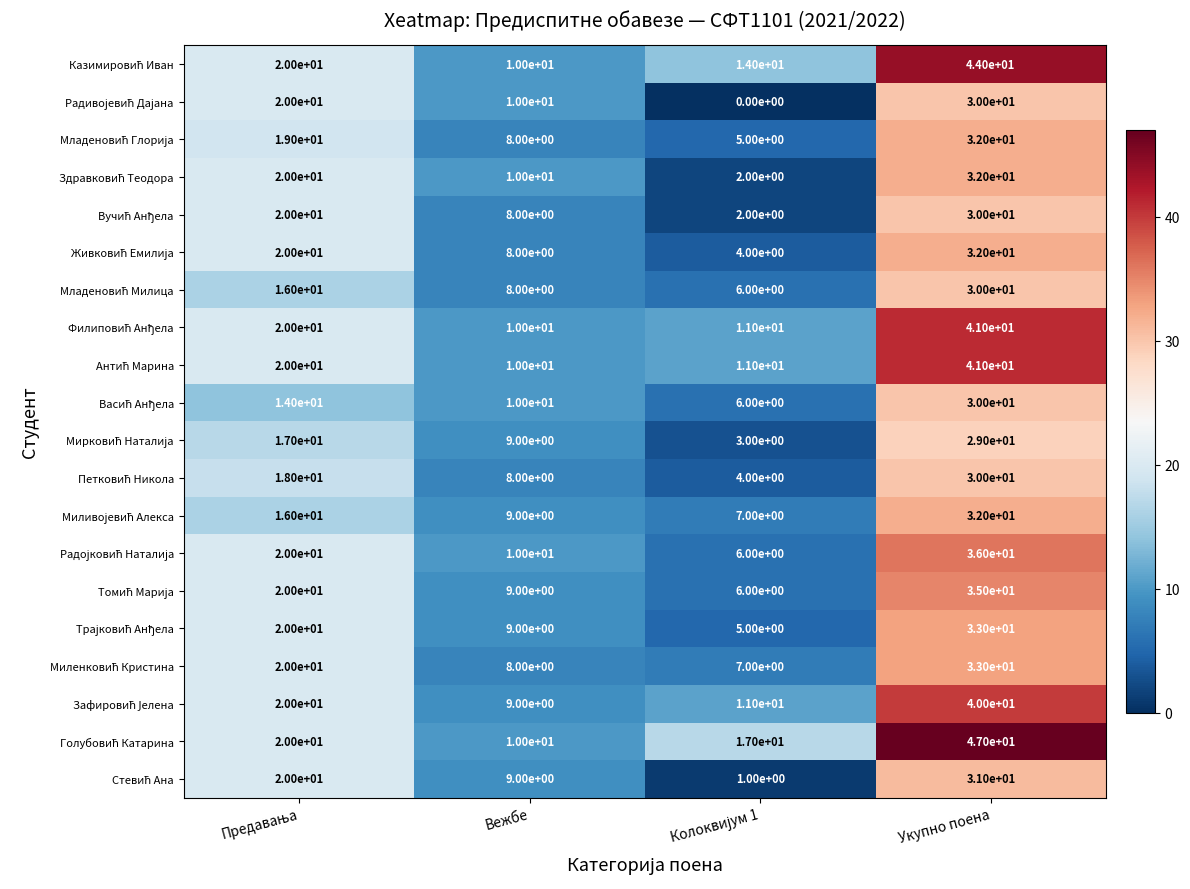

What is the greatest value displayed?

47